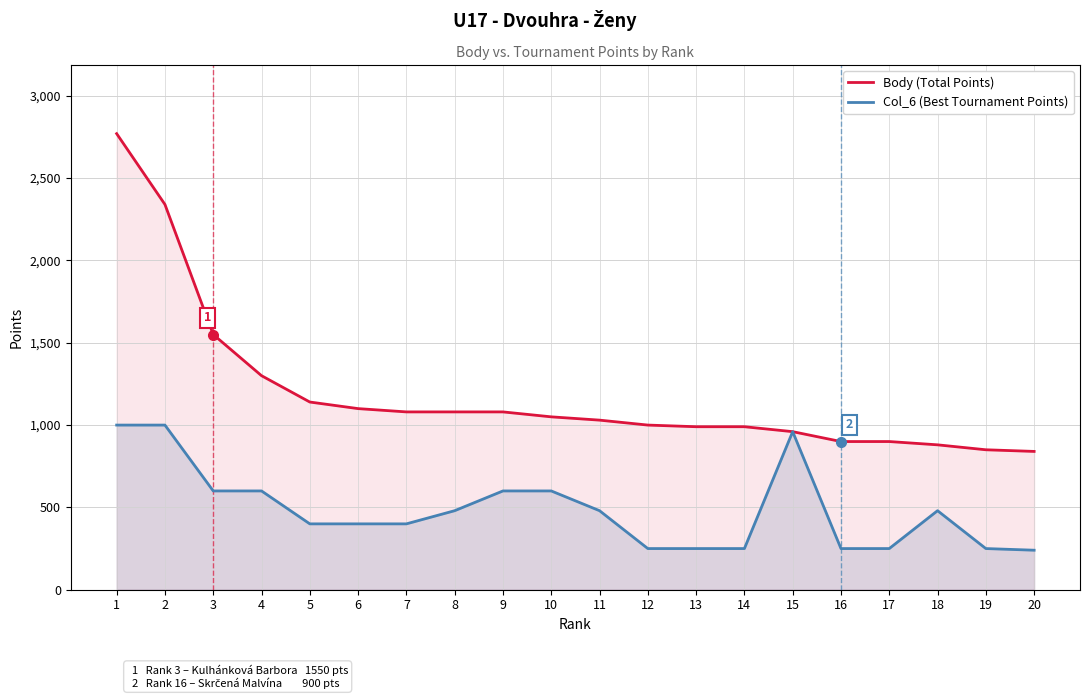

Read the Col_6 (Best Tournament Points) value at 7.

400